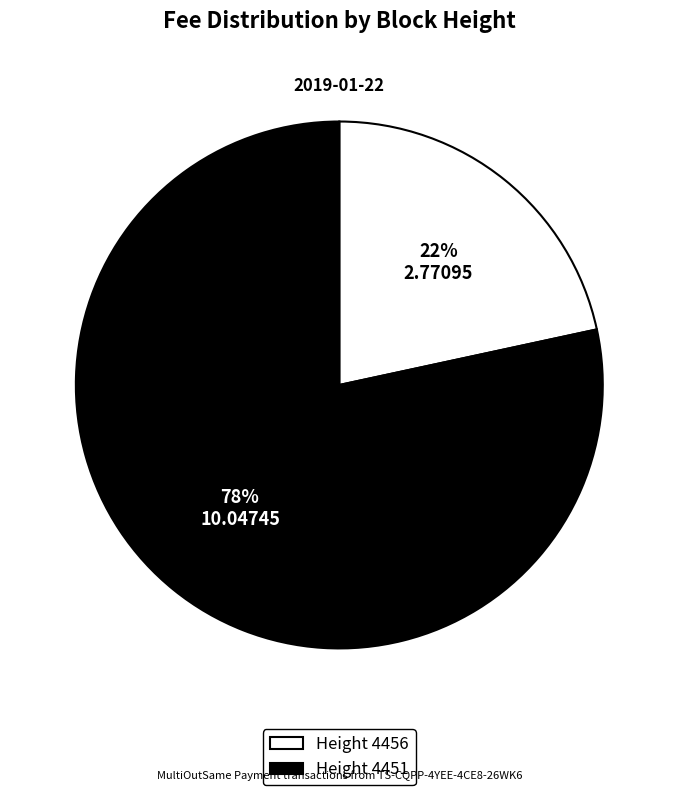

Which category has the smallest portion of the pie?

Height 4456